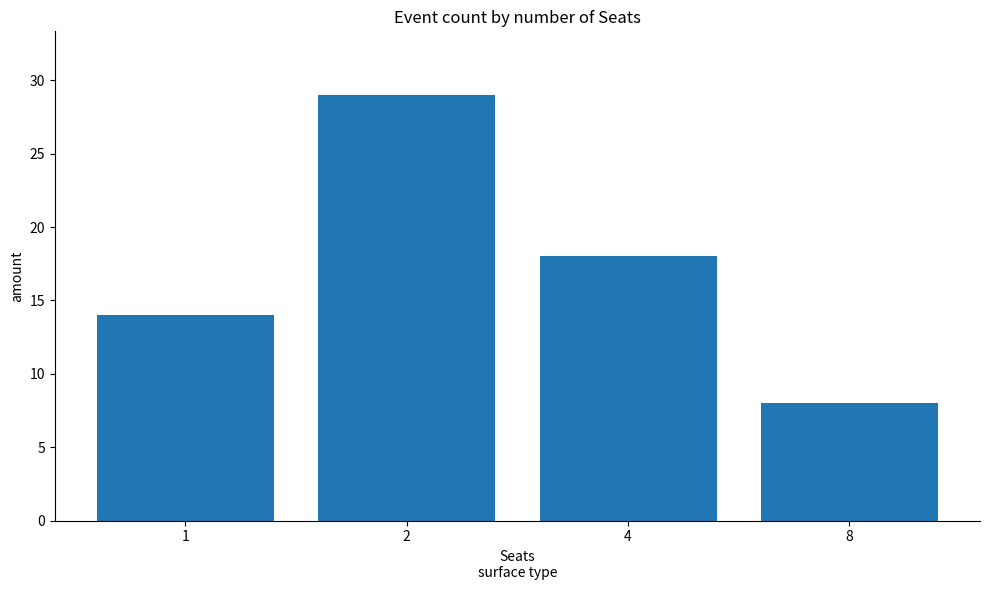

How many data points does each series have?

4